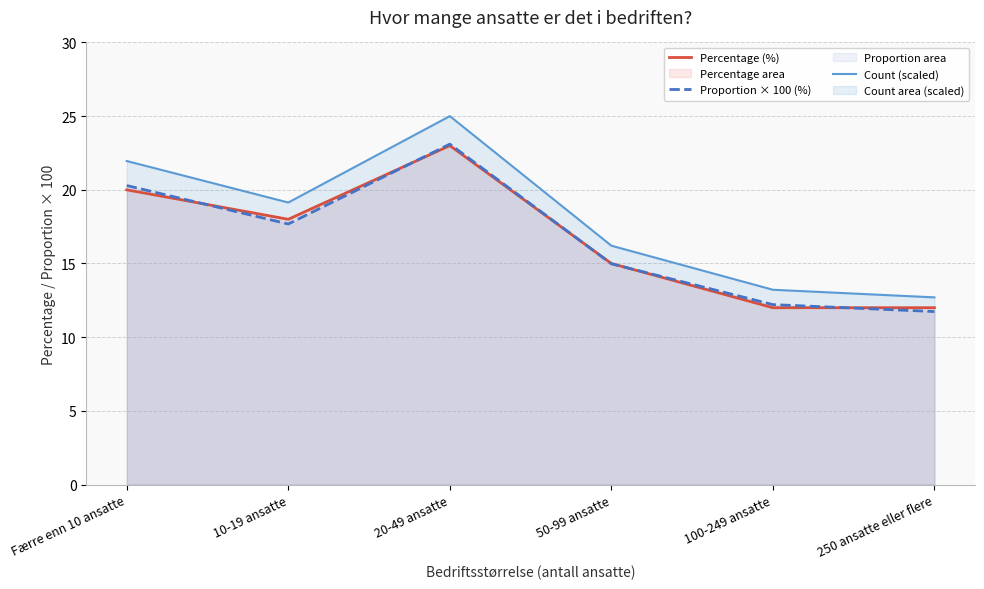

The Proportion × 100 (%) series shows 17.7 at 10-19 ansatte. True or false?

True